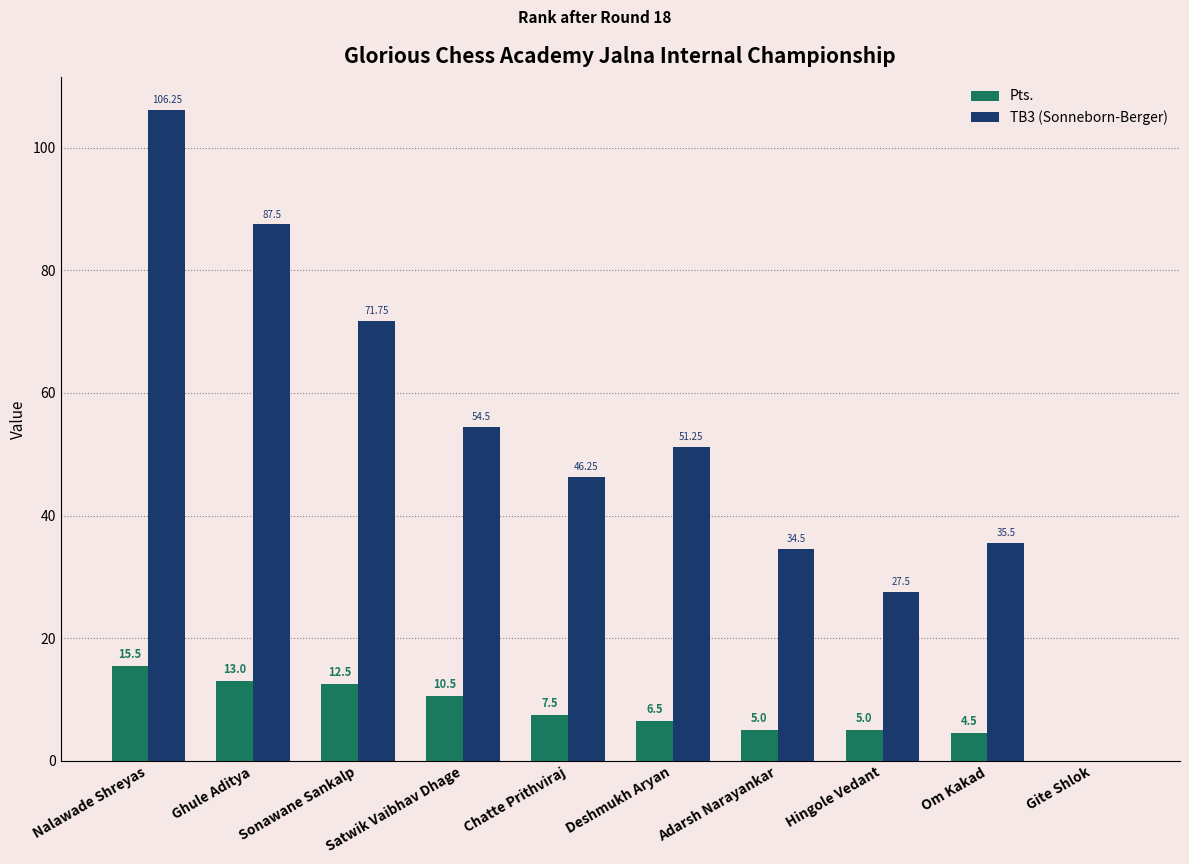

How many values in TB3 (Sonneborn-Berger) are above zero?

9